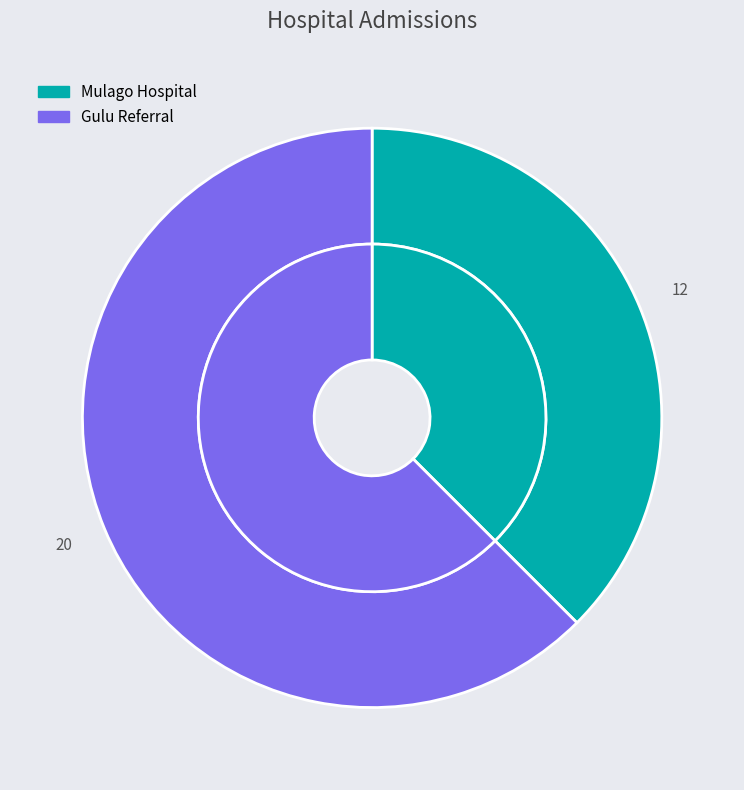

Rank the categories by value from lowest to highest.

Mulago Hospital, Gulu Referral